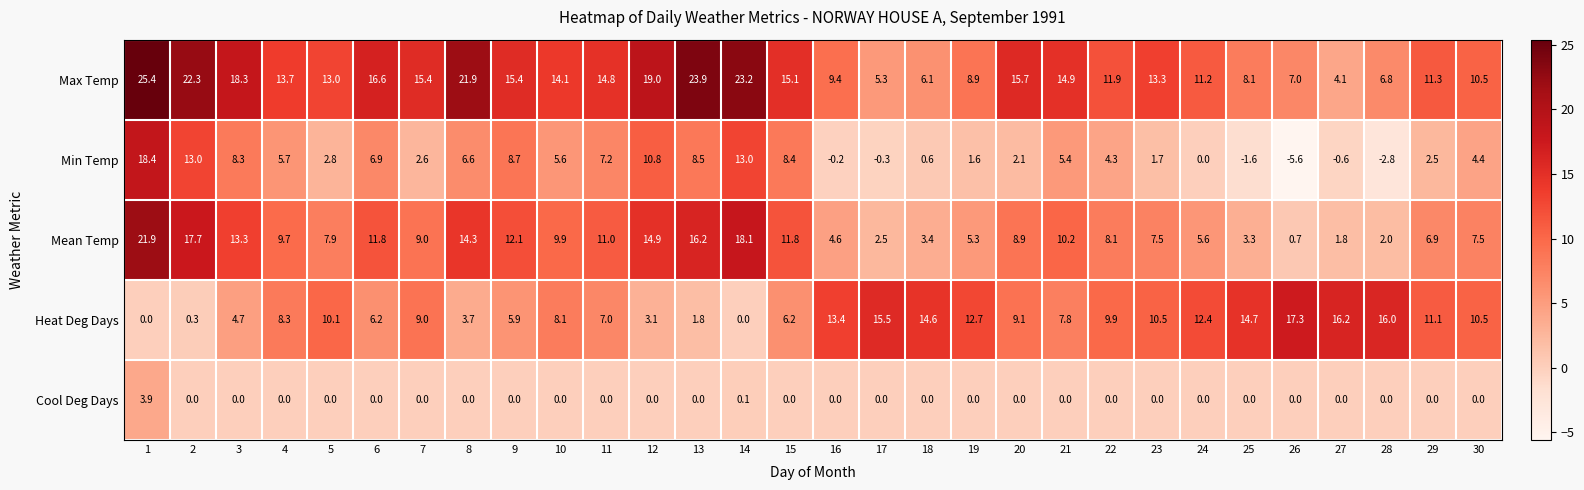

Between 8 and 17, which series saw the biggest shift?

Max Temp